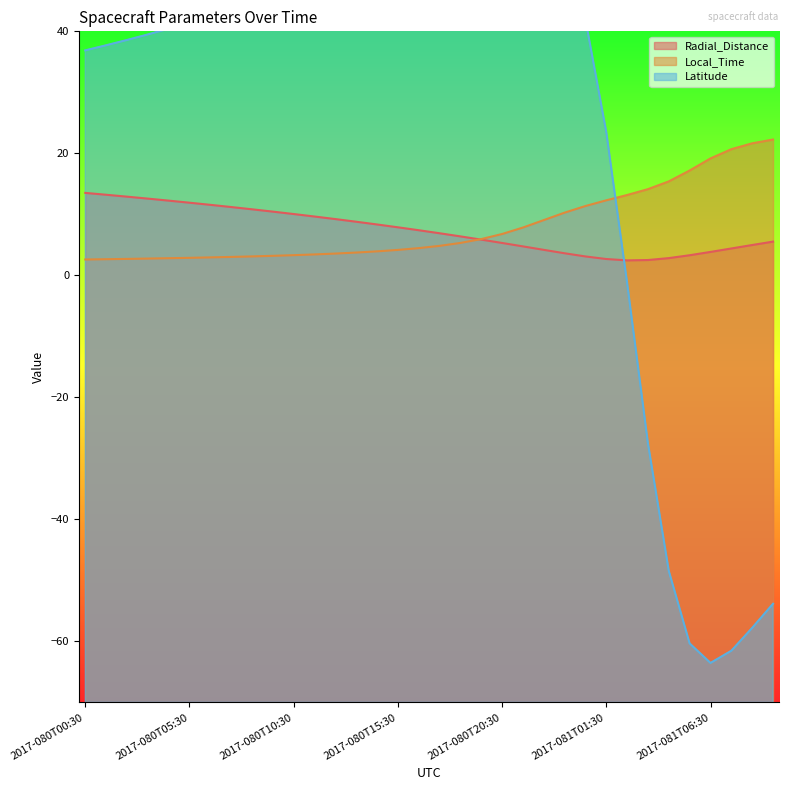

What is the smallest value displayed?

-63.5